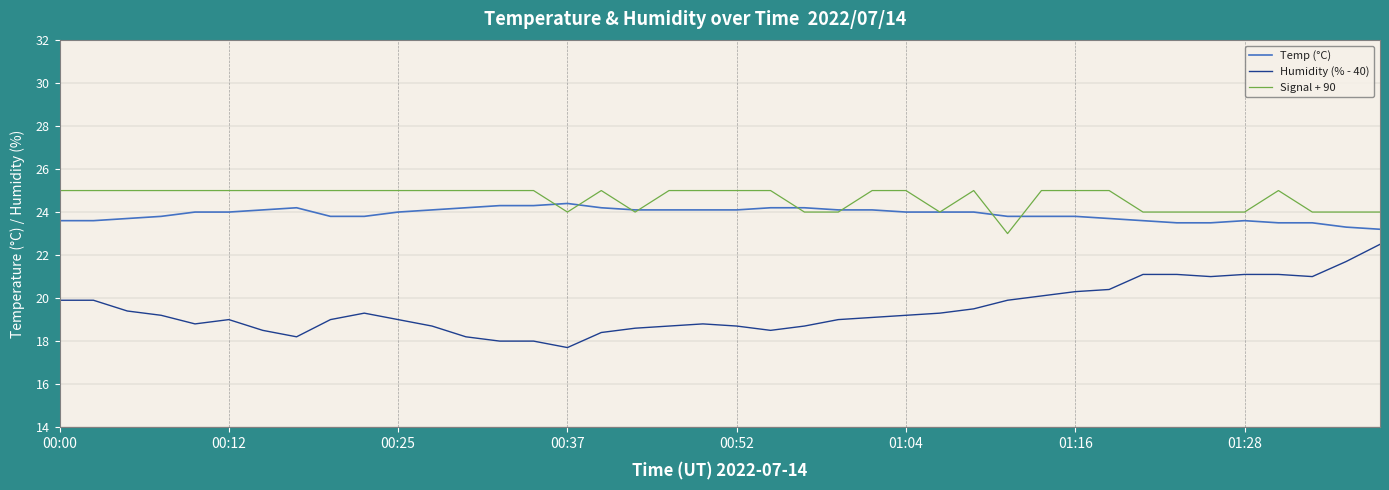

True or false: Humidity (% - 40) has more than 1 interior local peaks.

True